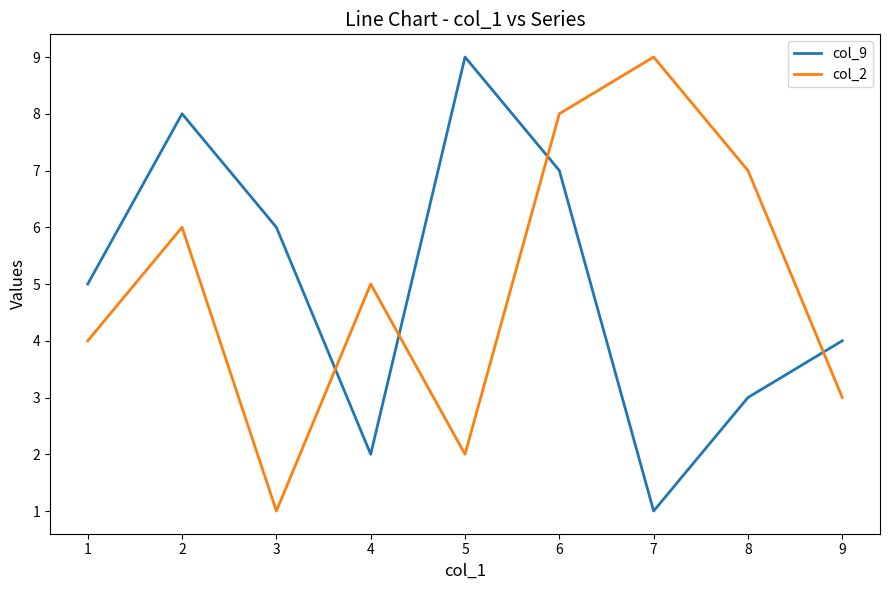

Reading right to left, transcribe all the data shown in this chart.

col_9: 4	3	1	7	9	2	6	8	5
col_2: 3	7	9	8	2	5	1	6	4